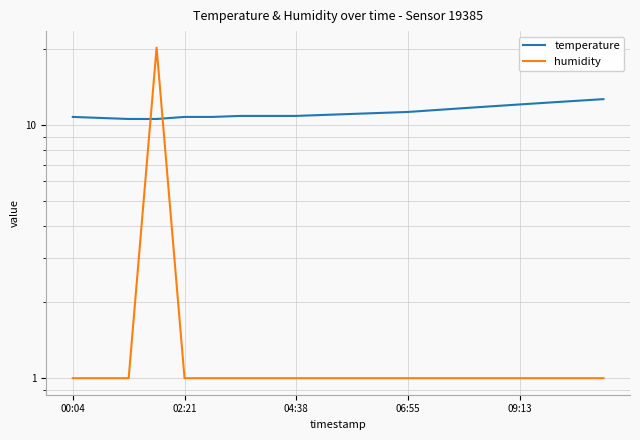

Between 12 and 04:38, which is larger?

12